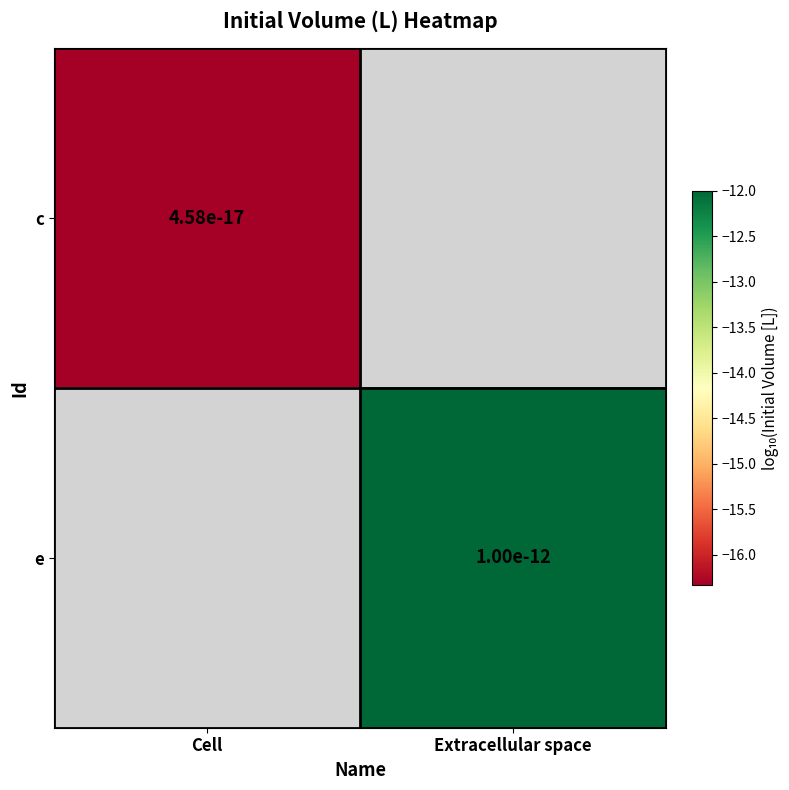

Is the value of c at Cell greater than the value of e at Extracellular space?

No